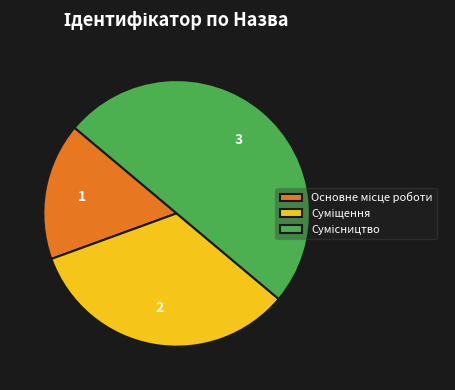

Which has a higher value, Суміщення or Сумісництво?

Сумісництво